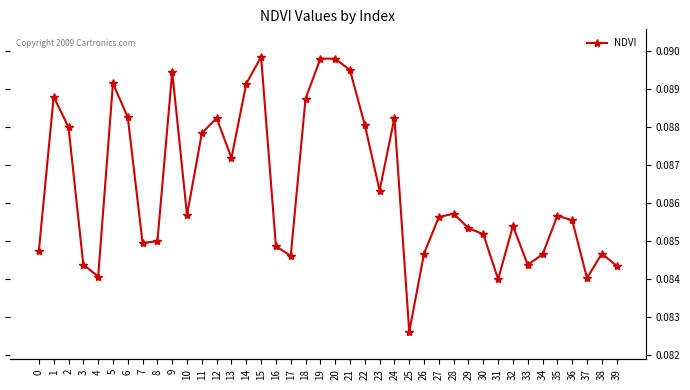

List the labels in order of value, smallest first.

25, 31, 37, 4, 39, 33, 3, 17, 34, 38, 26, 0, 16, 7, 8, 30, 29, 32, 36, 27, 35, 10, 28, 23, 13, 11, 2, 22, 12, 24, 6, 18, 1, 14, 5, 9, 21, 20, 19, 15